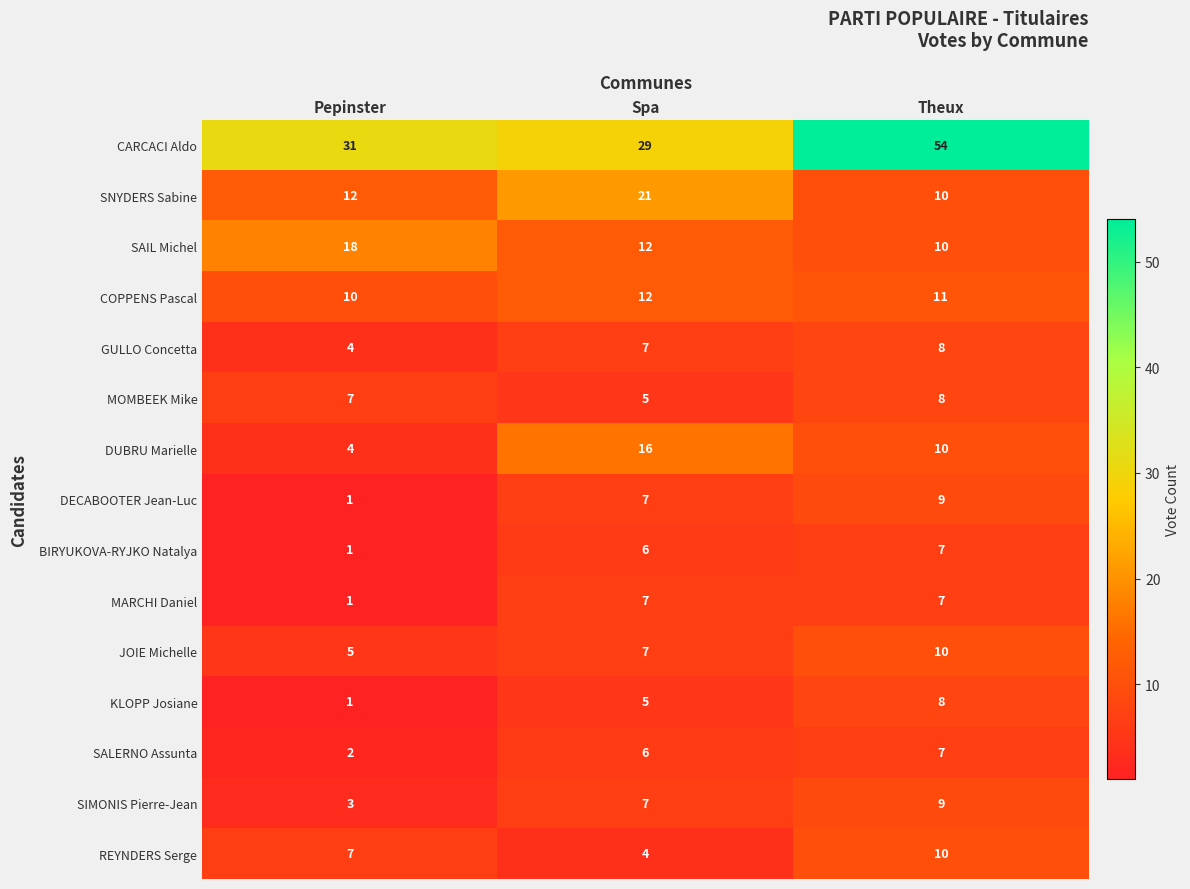

At which category is the sum across all series the highest?

Theux